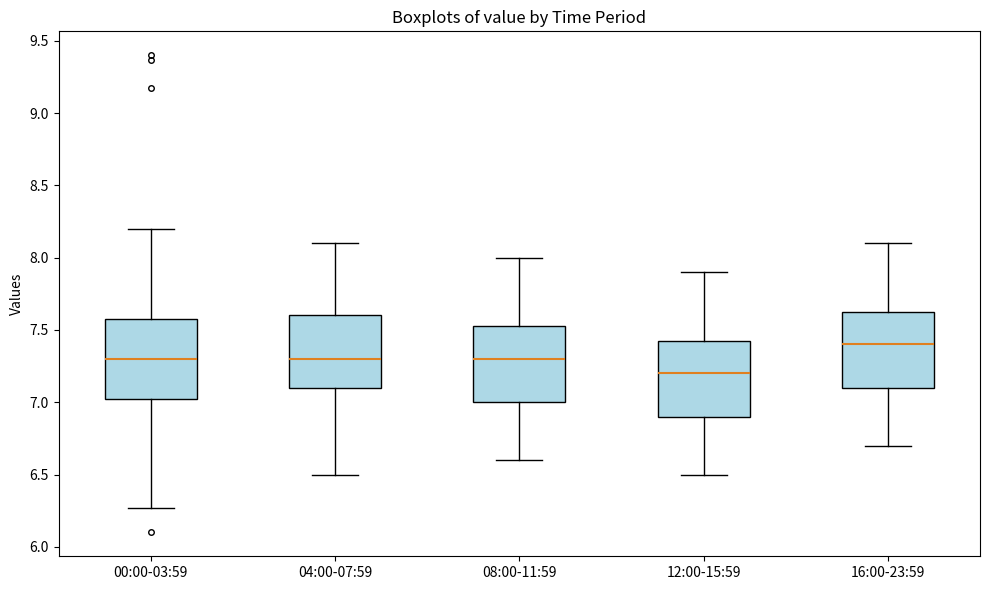

Which box has the highest median line?

16:00-23:59